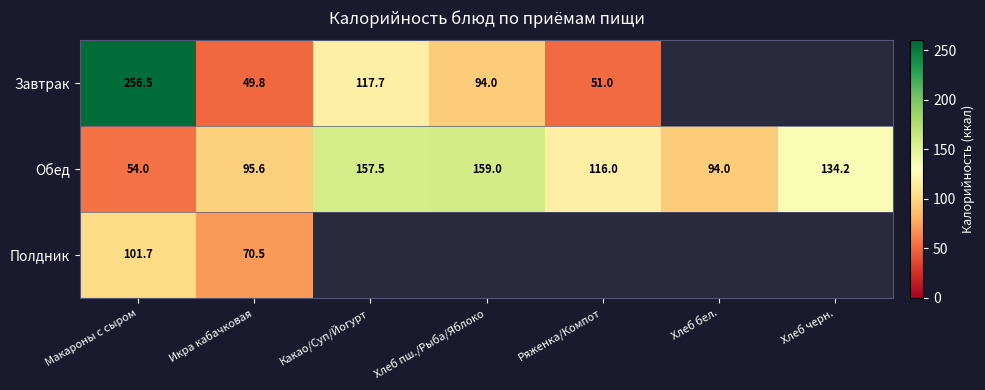

Is it true that Обед equals 38.7 at Икра кабачковая?

False